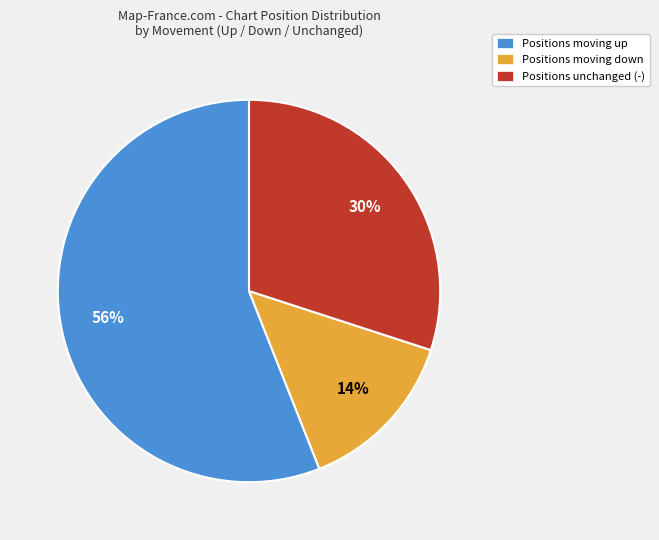

How many segments does this pie chart have?

3